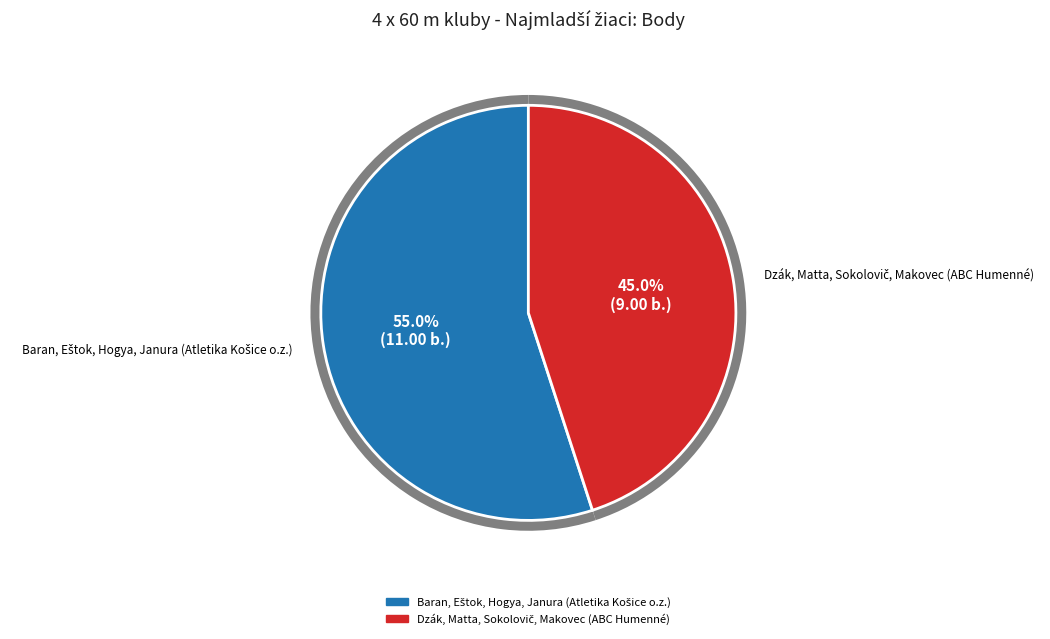

How many segments does this pie chart have?

2